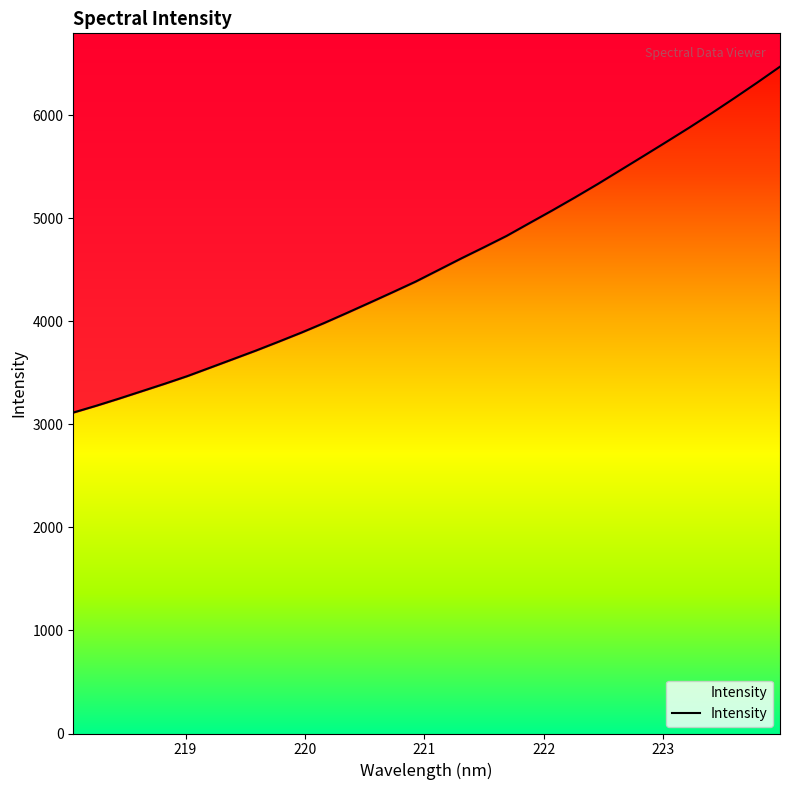

What is the value of the 24th point from the left?

5331.5